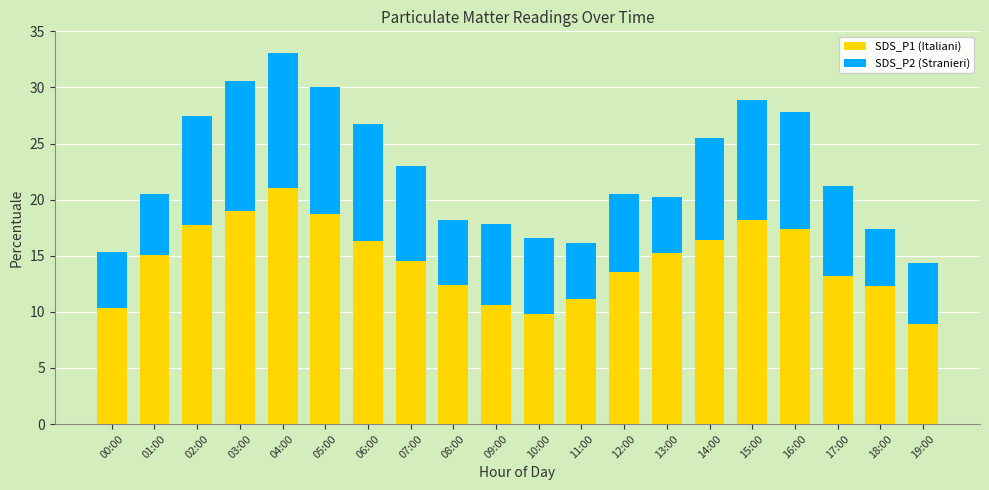

What is the average value of the SDS_P1 (Italiani) series?

14.6